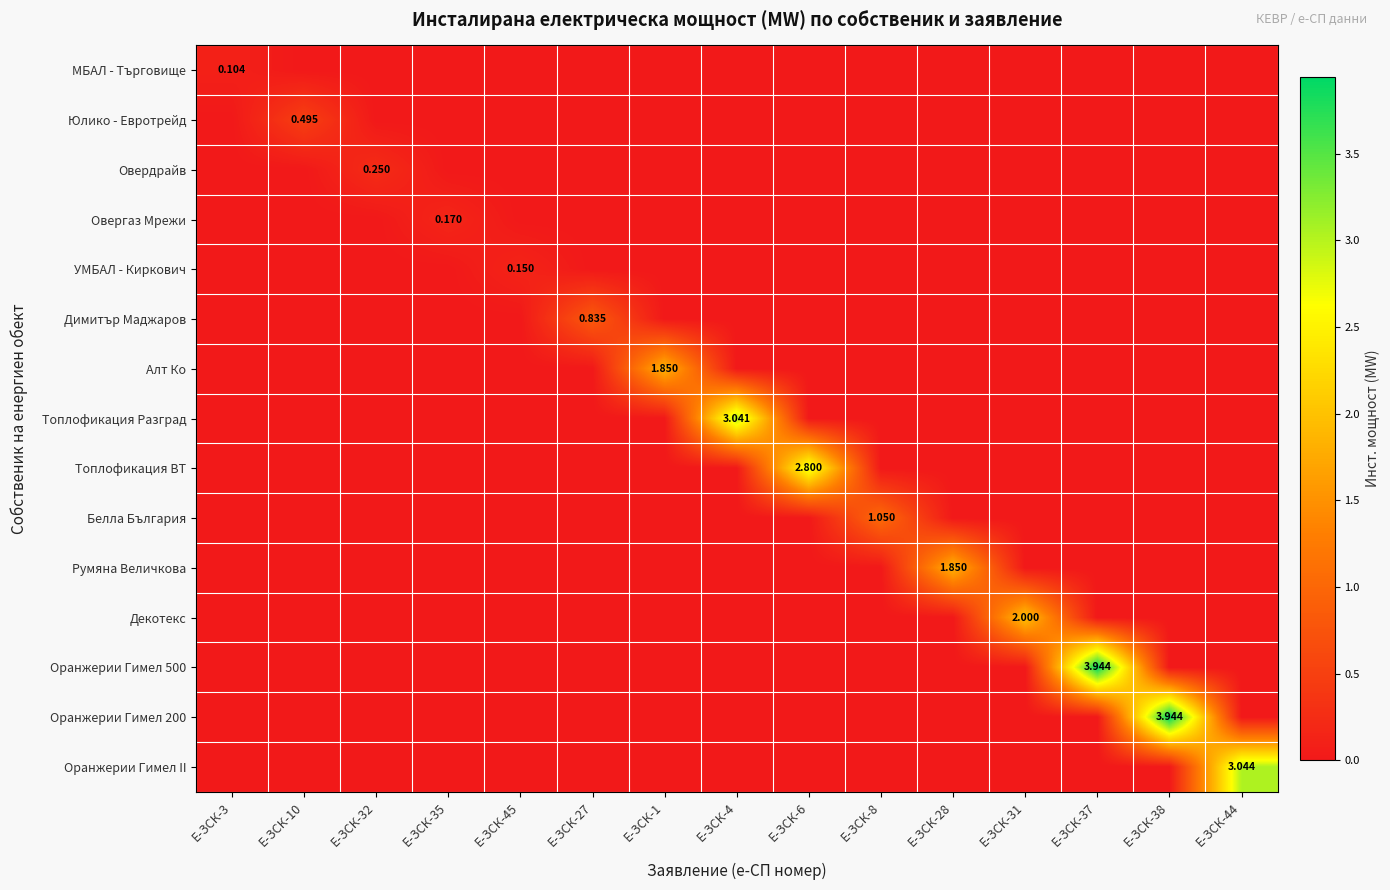

Rank the series at Е-ЗСК-4 from highest to lowest value.

Топлофикация Разград, МБАЛ - Търговище, Юлико - Евротрейд, Овердрайв, Овергаз Мрежи, УМБАЛ - Киркович, Димитър Маджаров, Алт Ко, Топлофикация ВТ, Белла България, Румяна Величкова, Декотекс, Оранжерии Гимел 500, Оранжерии Гимел 200, Оранжерии Гимел II